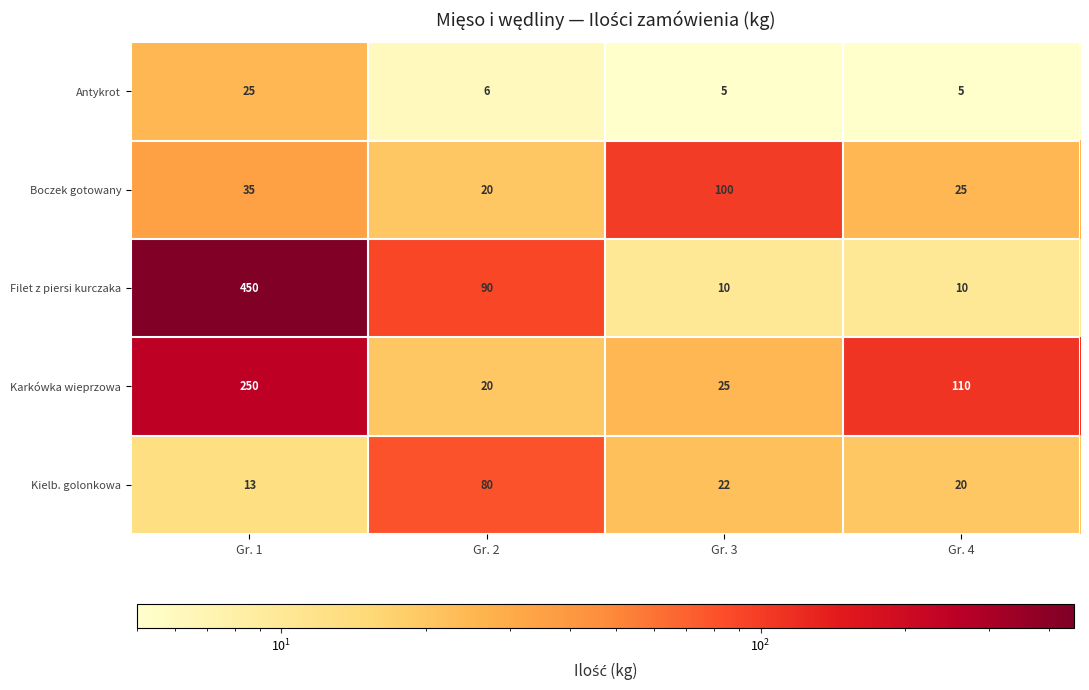

At which category is the sum across all series the highest?

Gr. 1